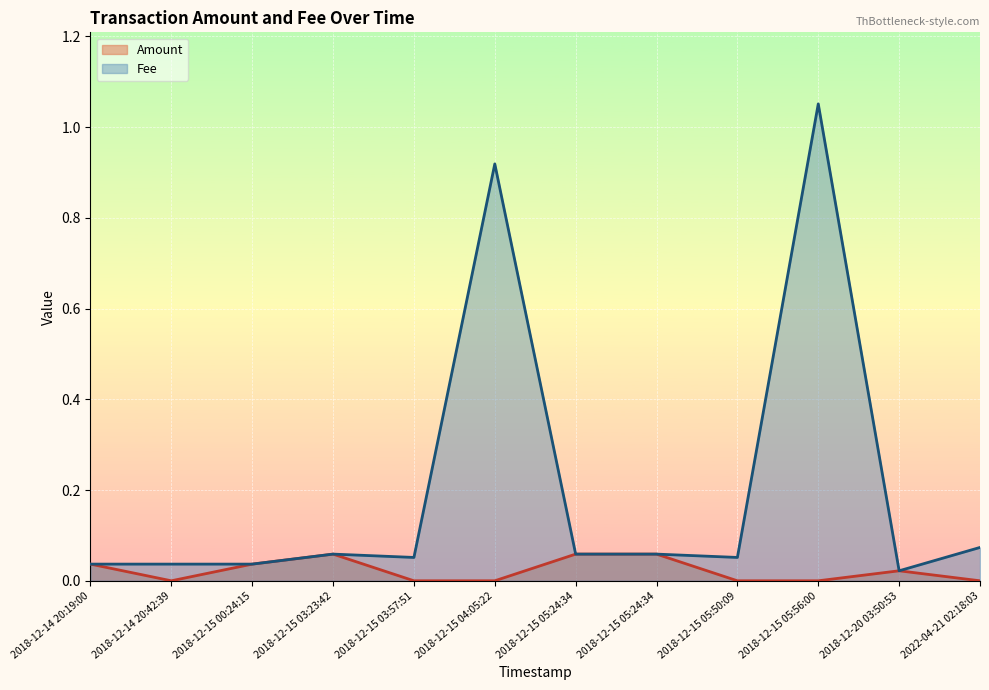

What is the sum of the Amount values at 2018-12-15 05:24:34 and 2018-12-15 03:23:42?

0.1